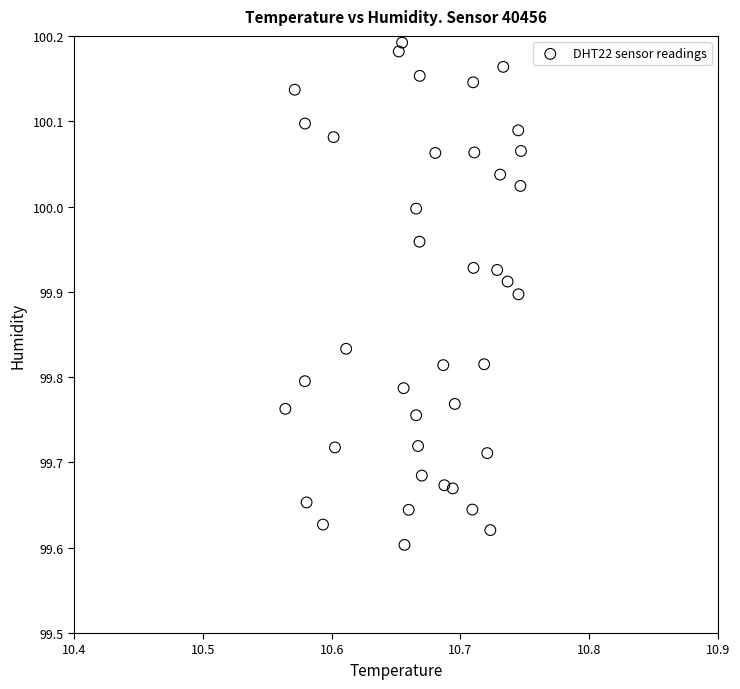

How many points are shown in the scatter plot?

40